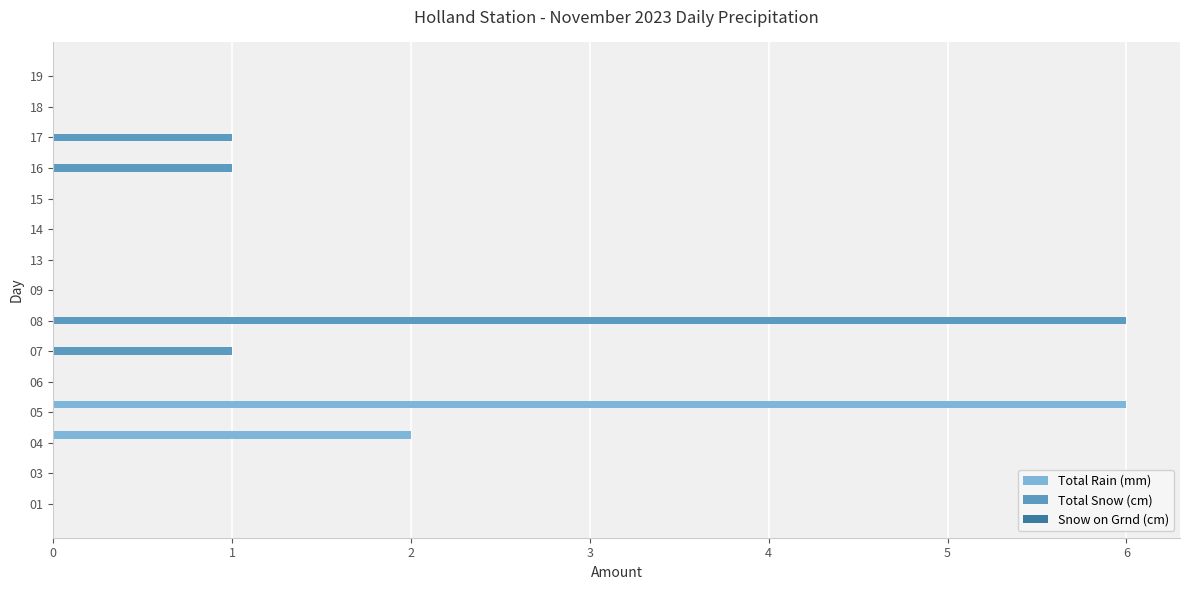

What is the sum of the Total Rain (mm) values at 05 and 16?

6